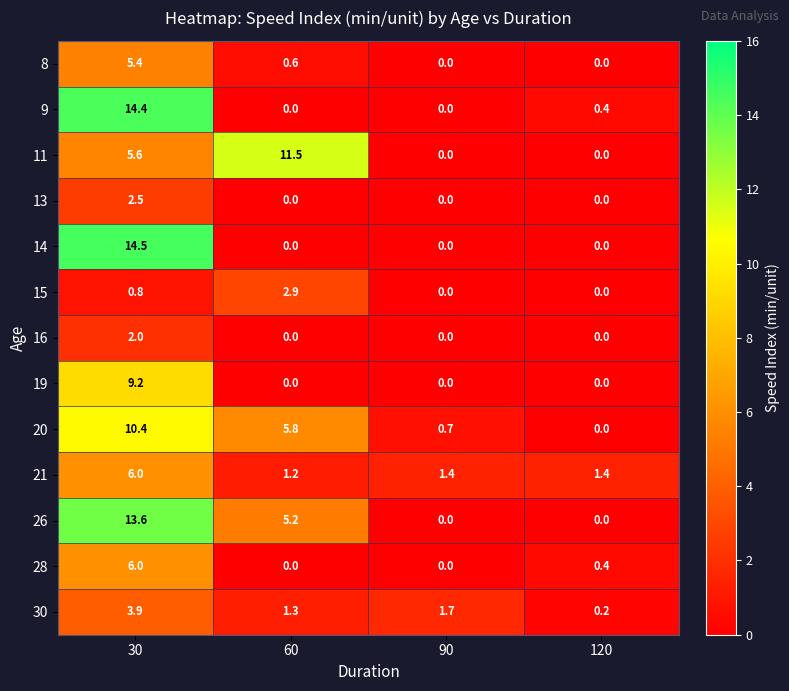

The 28 series shows 6.0 at 30. True or false?

True